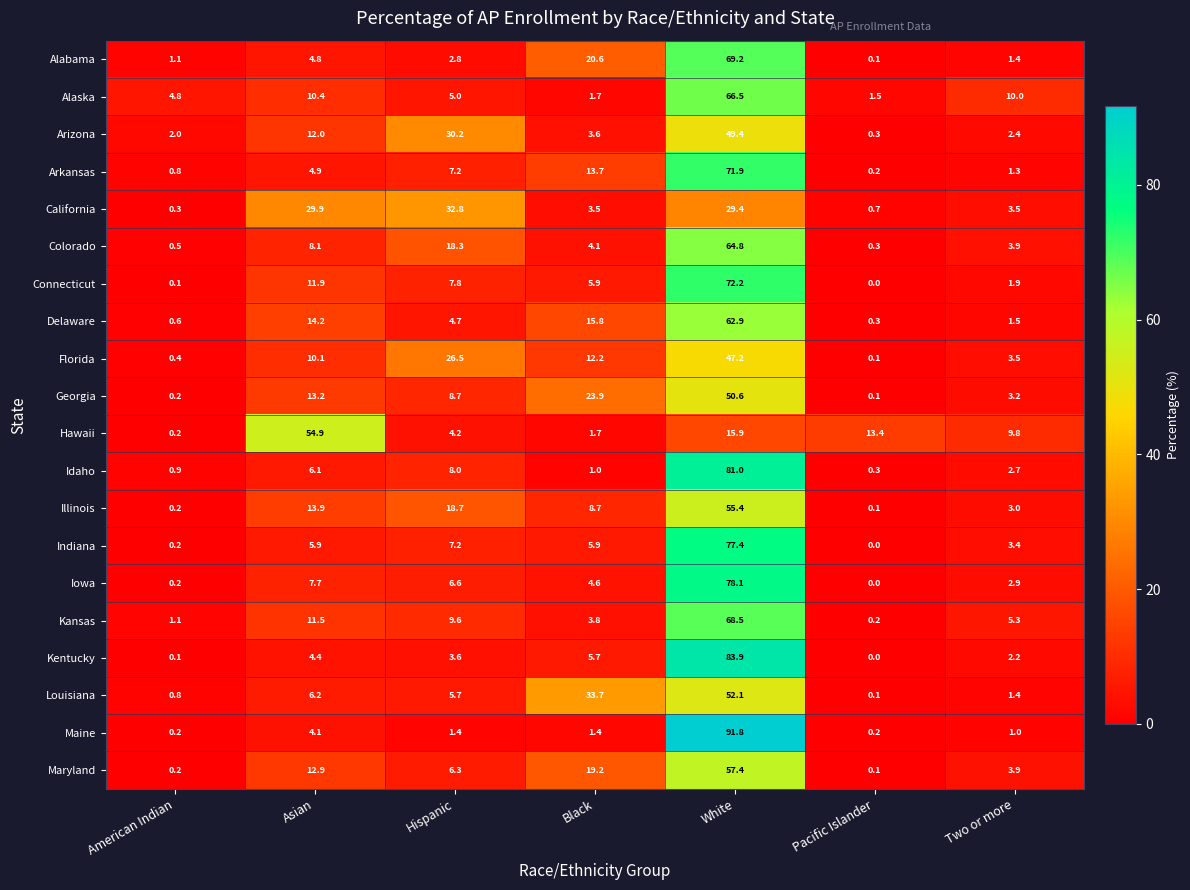

What is the difference between the maximum and minimum values in the California series?

32.5